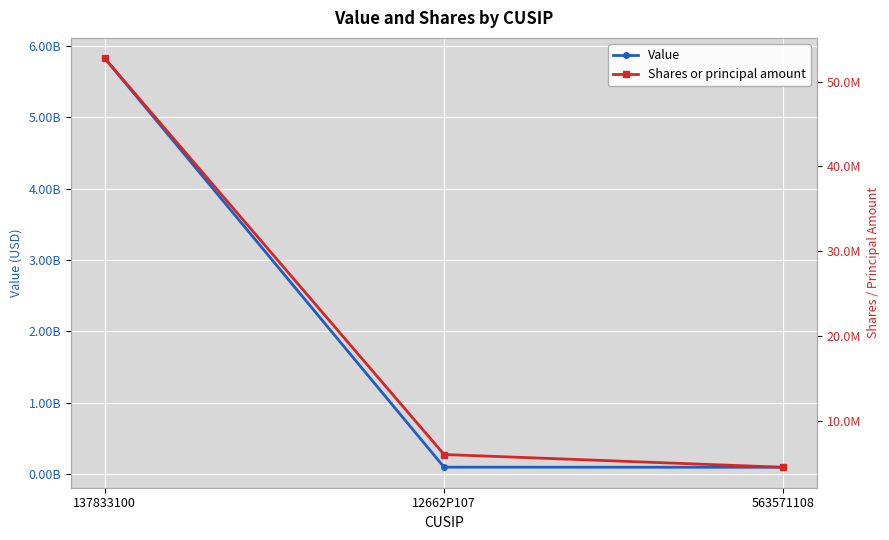

What position from the right is 137833100?

3